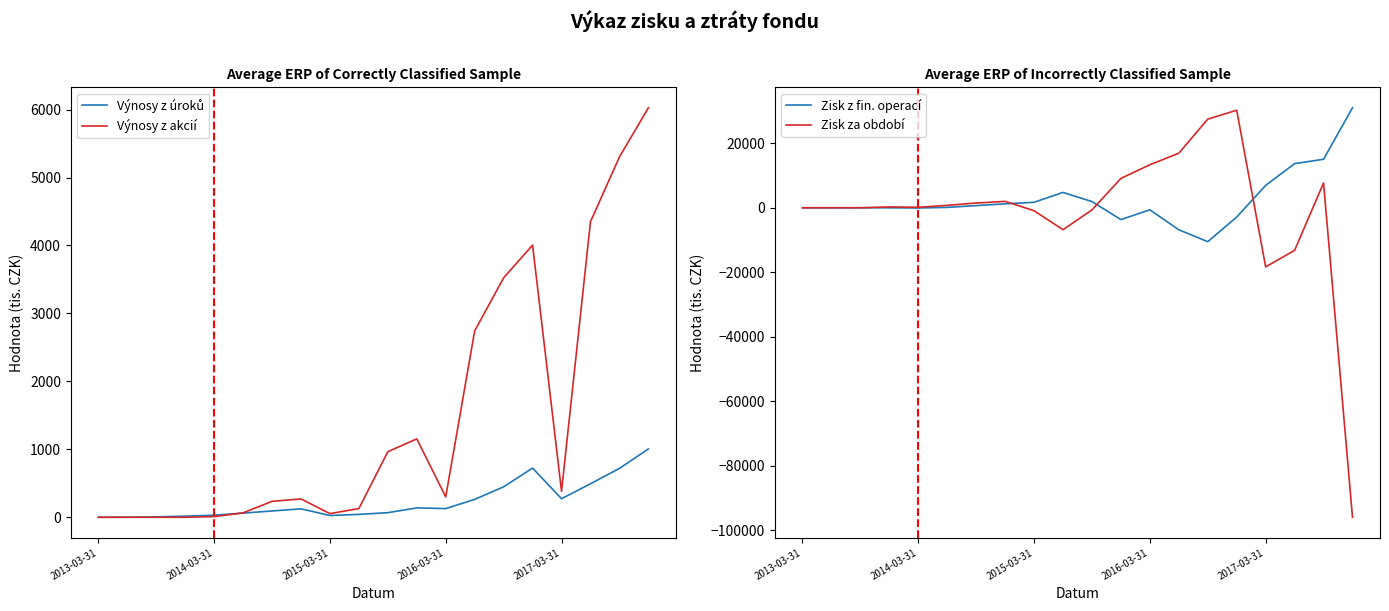

True or false: Zisk z fin. operací and Výnosy z úroků intersect in this chart.

True